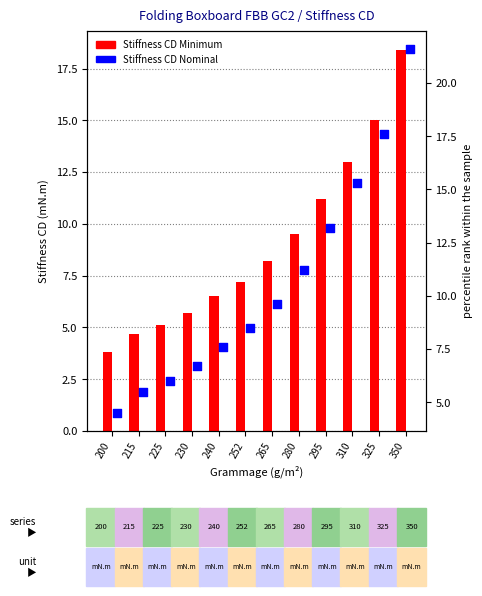

At which category is the sum across all series the highest?

350